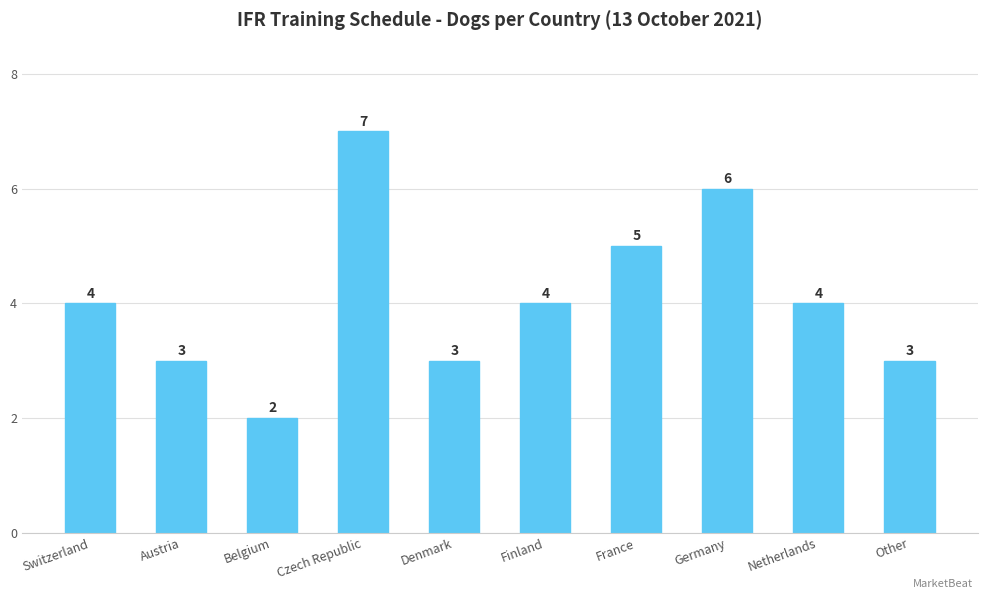

Count the values in the range 3 to 5.

7